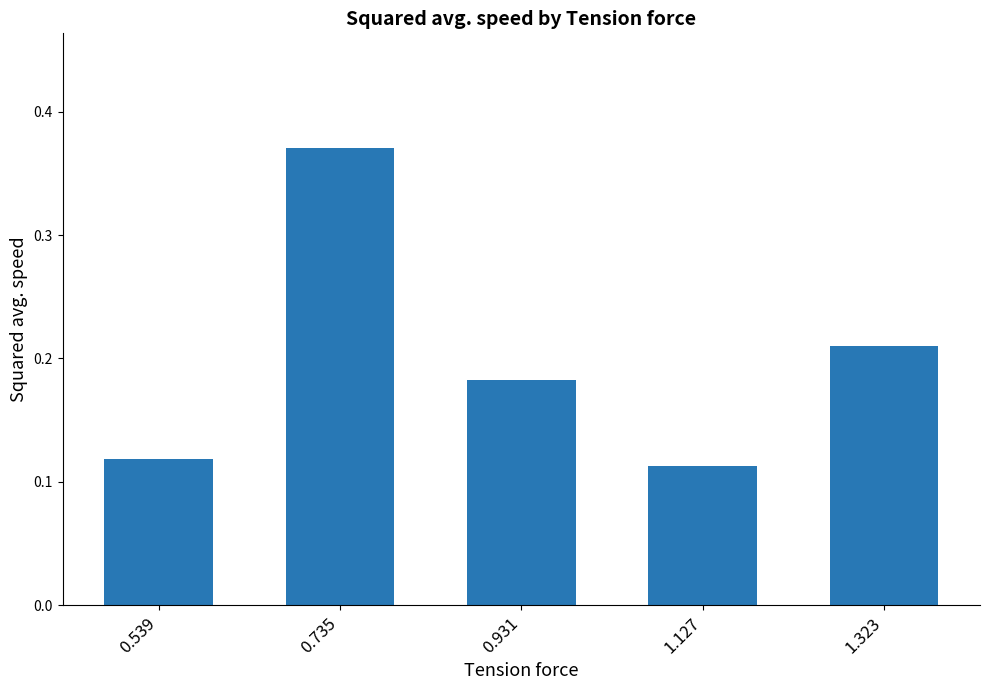

What is the sum of the values at 1.323 and 0.539?

0.3